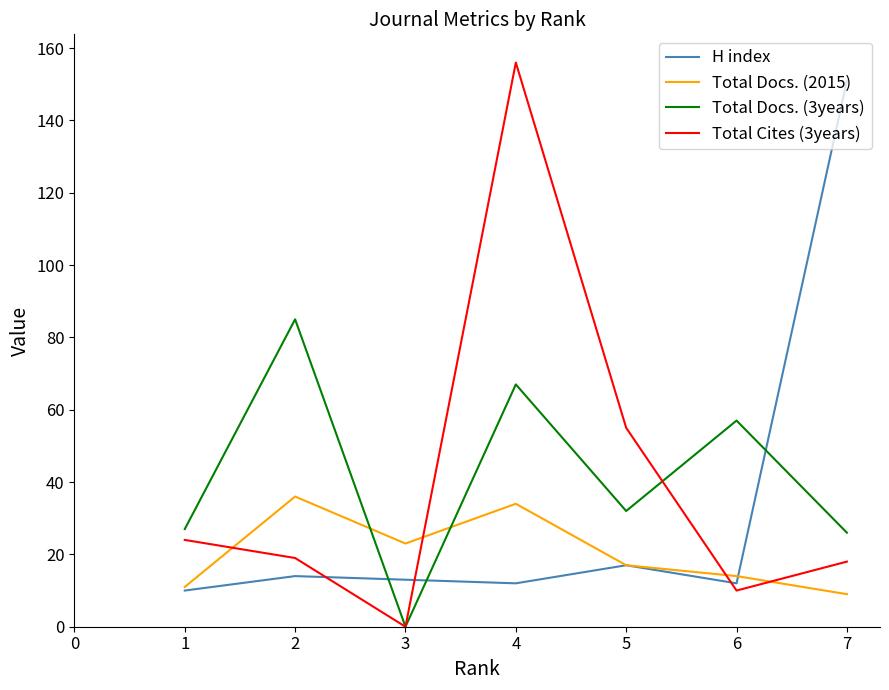

Reading right to left, extract all data points from this chart.

H index: 151	12	17	12	13	14	10
Total Docs. (2015): 9	14	17	34	23	36	11
Total Docs. (3years): 26	57	32	67	0	85	27
Total Cites (3years): 18	10	55	156	0	19	24